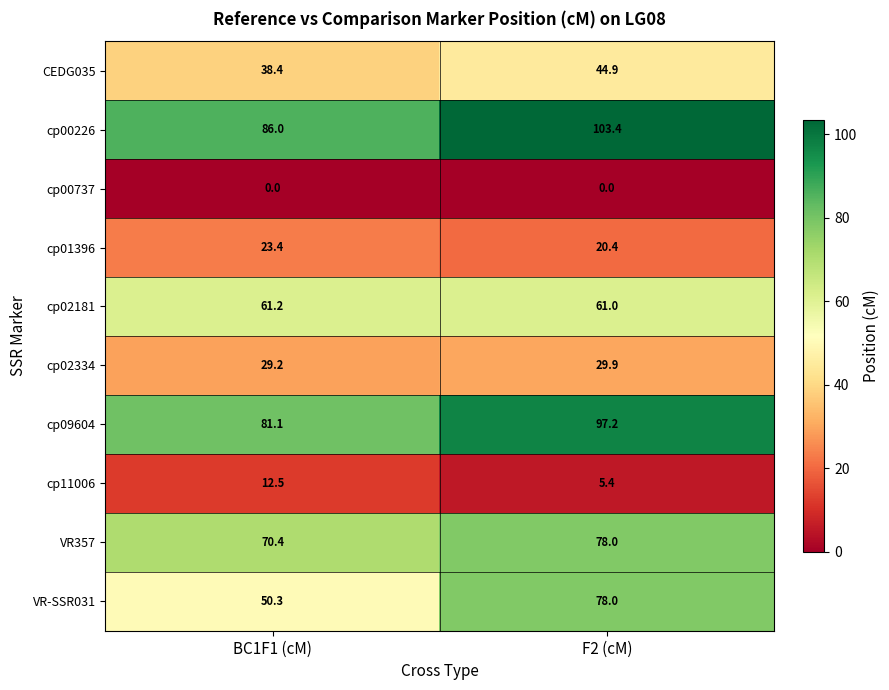

Count the number of categories in the chart.

2